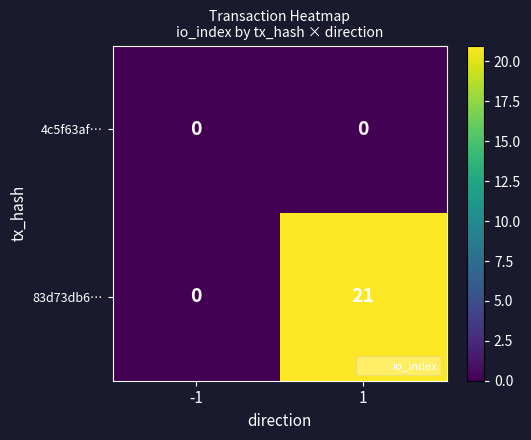

What is the total value across all series at 1?

21